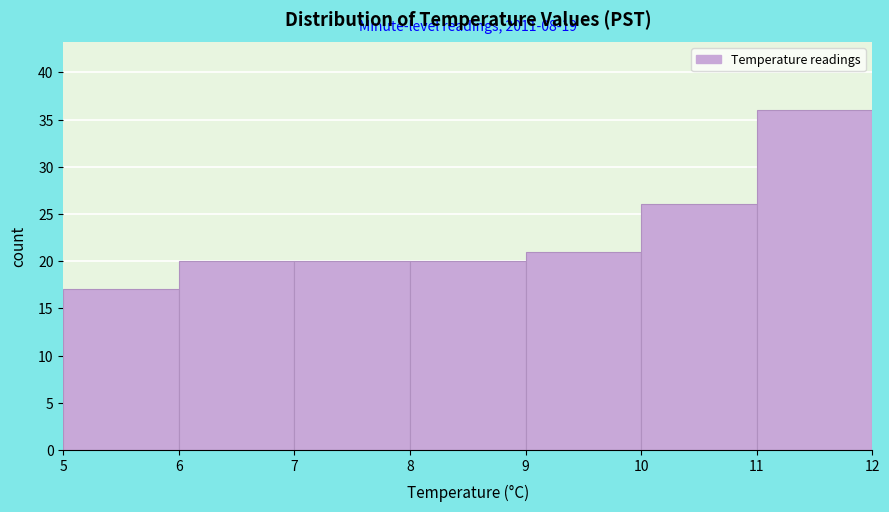

Which range on the x-axis has the tallest bar?

11 to 12